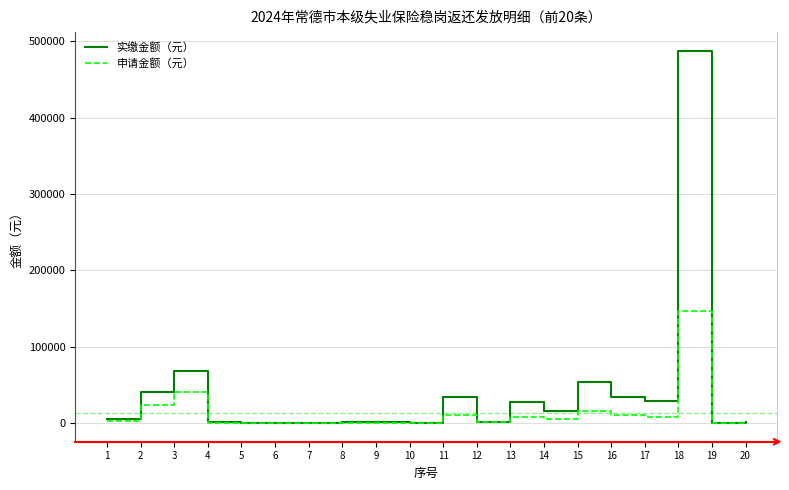

At which category is the sum across all series the highest?

18